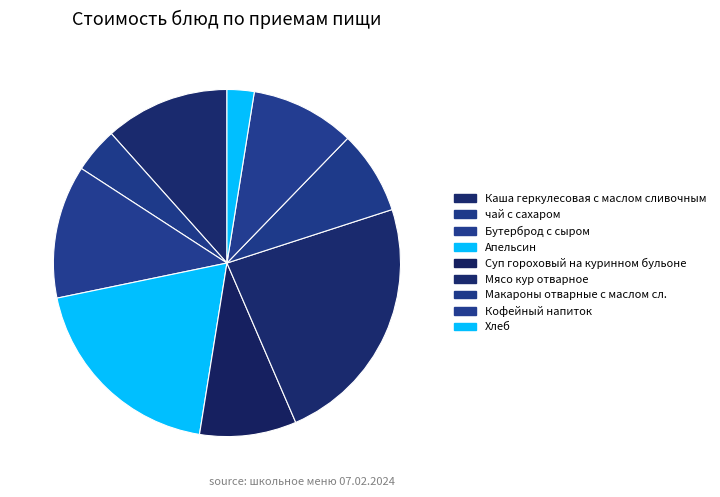

Is the sum of чай с сахаром and Хлеб greater than half?

No